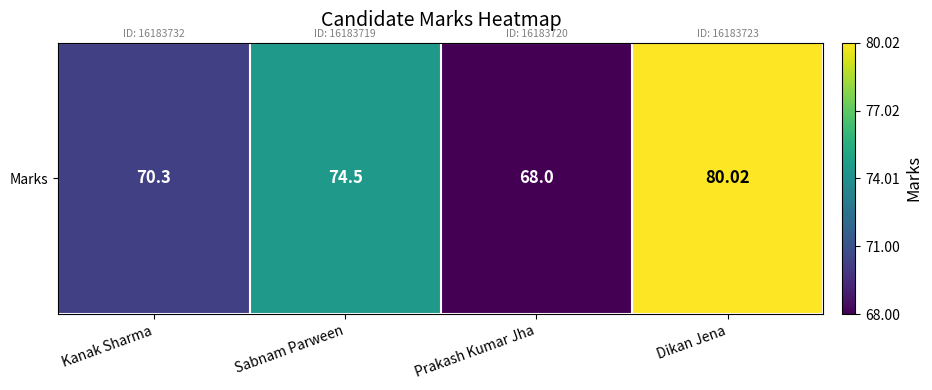

What is the smallest value displayed?

68.0